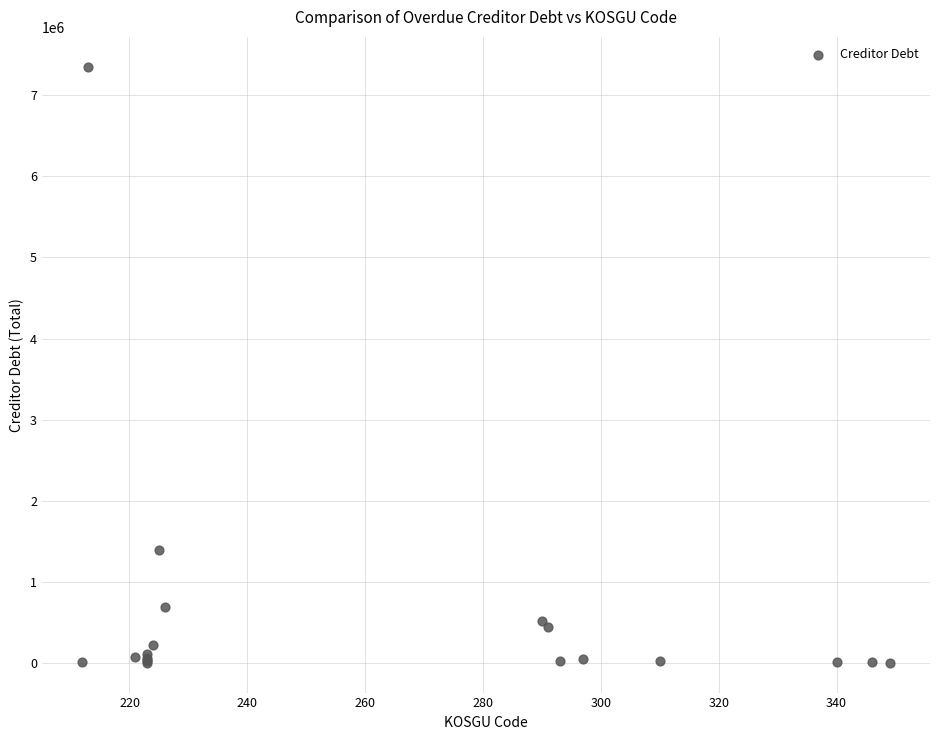

What Y value in the scatter plot is closest to 3676970?

1396054.5